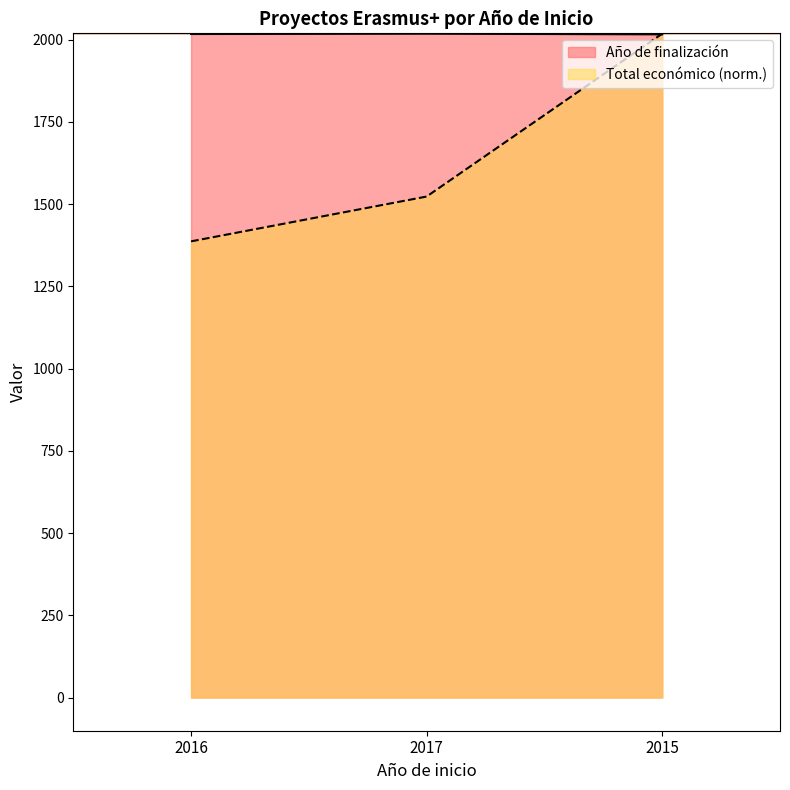

The value of Año de finalización at 2015 is 2016.0. True or false?

True